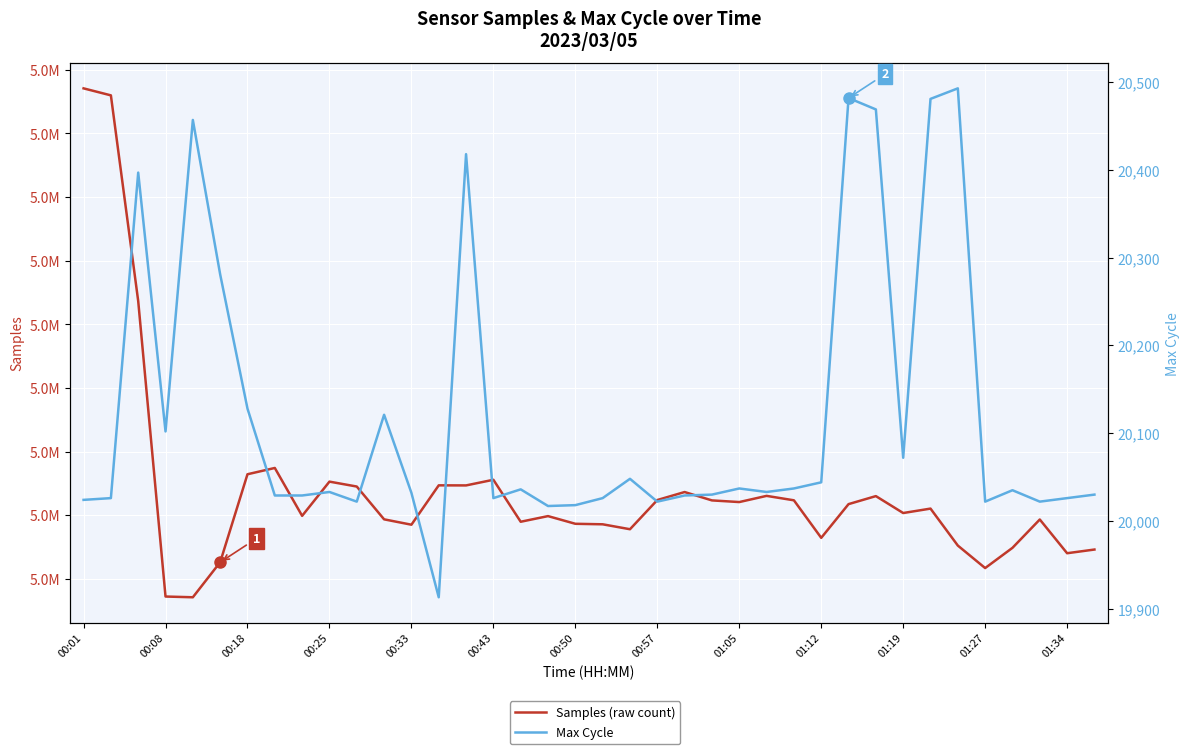

Rank the series at 00:01 from lowest to highest value.

Max Cycle, Samples (raw count)